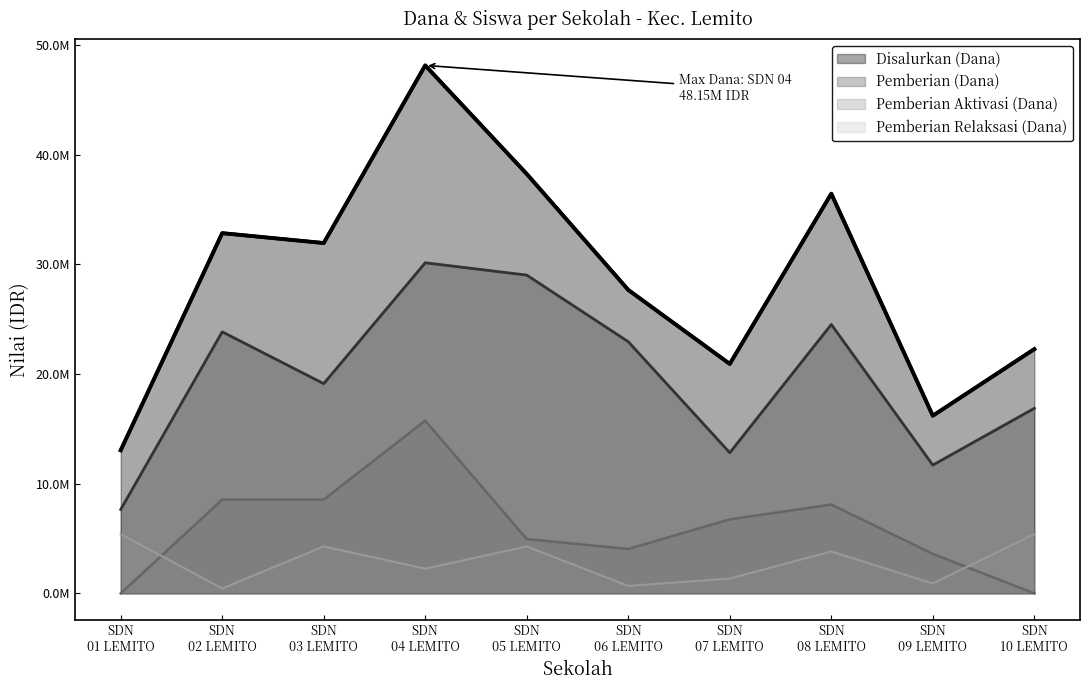

What position from the left is SDN 10 LEMITO?

10